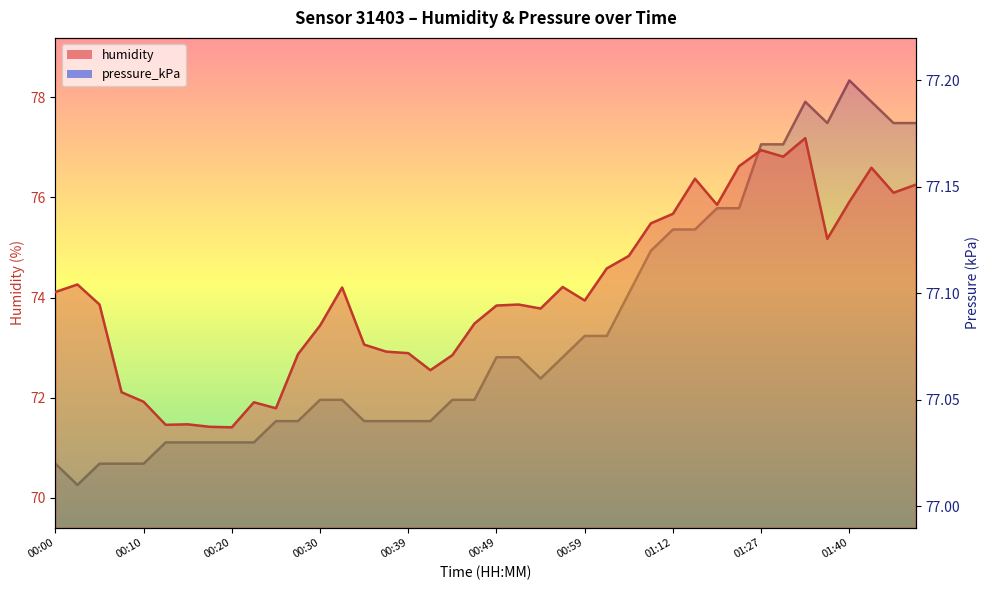

Which series changed the most between 00:15 and 01:35?

humidity